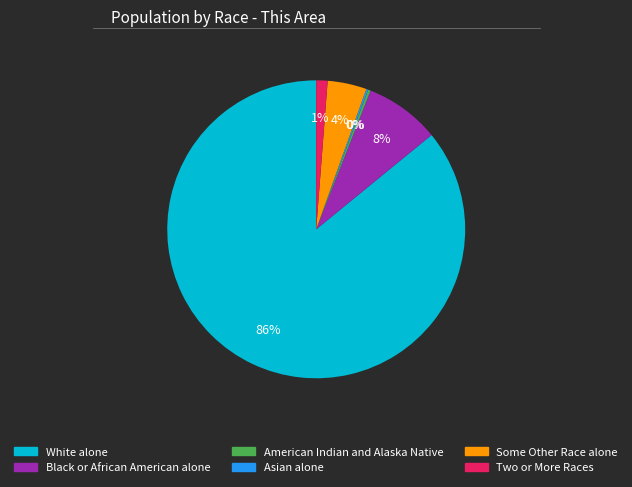

What is the largest slice in the pie chart?

White alone